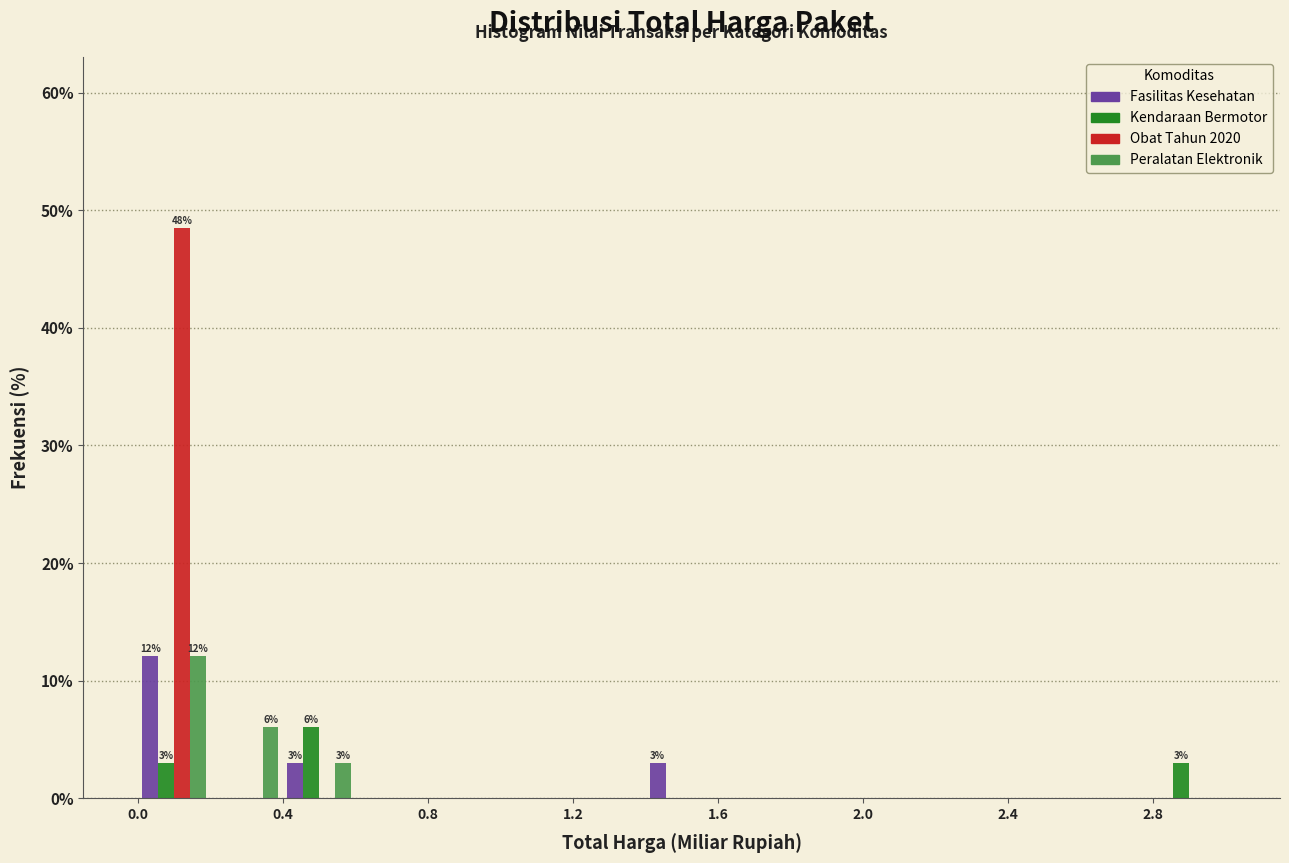

In the Peralatan Elektronik series, which range on the x-axis has the tallest bar?

0.0 to 0.2